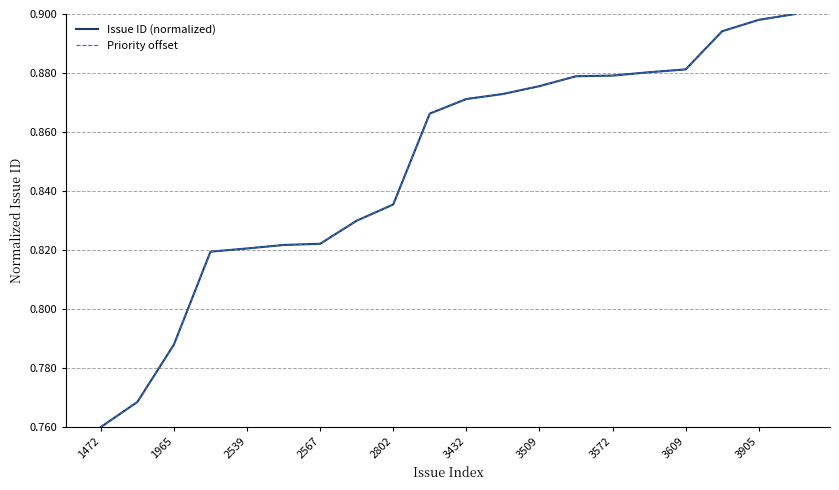

At which label does Issue ID (normalized) reach its minimum?

1472